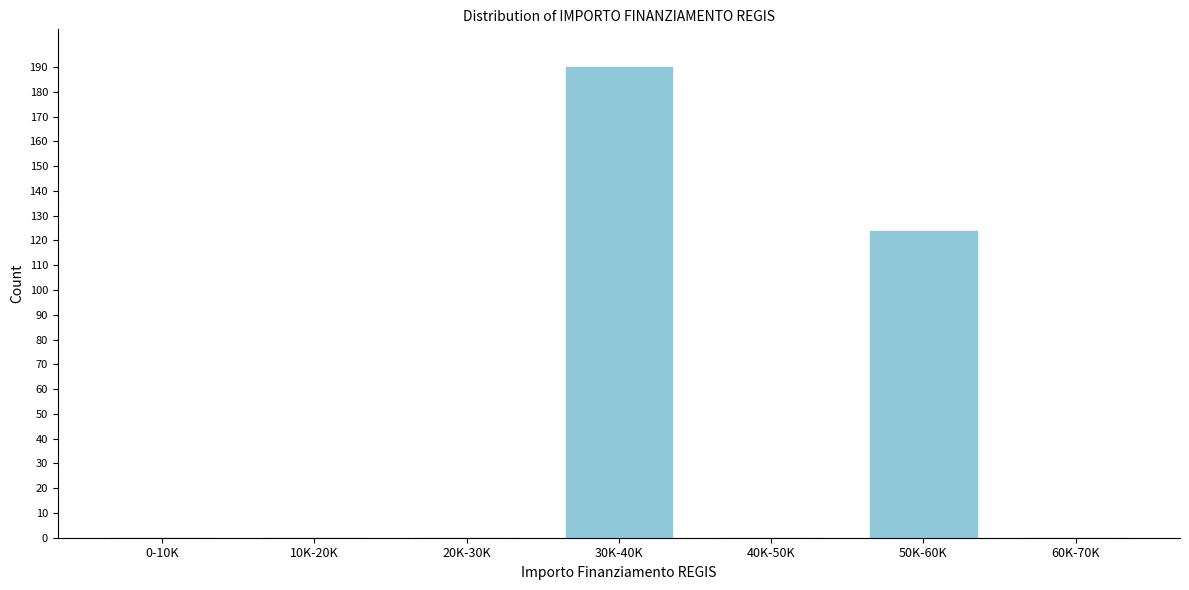

Reading left to right, extract all data points from this chart.

0-10K=0	10K-20K=0	20K-30K=0	30K-40K=190	40K-50K=0	50K-60K=124	60K-70K=0